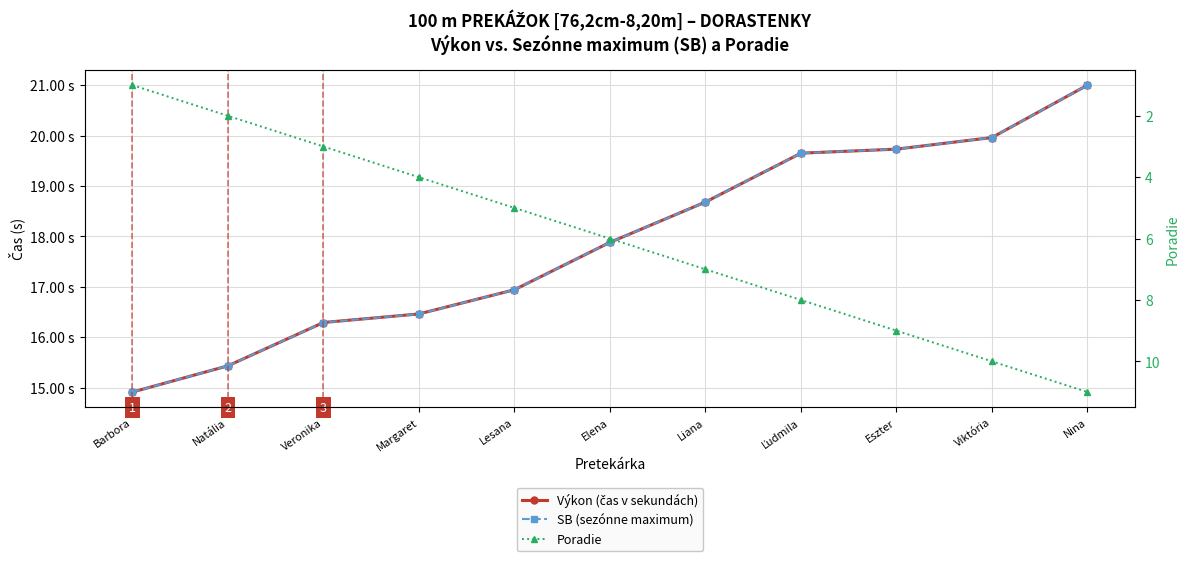

How many categories are shown in the chart?

11